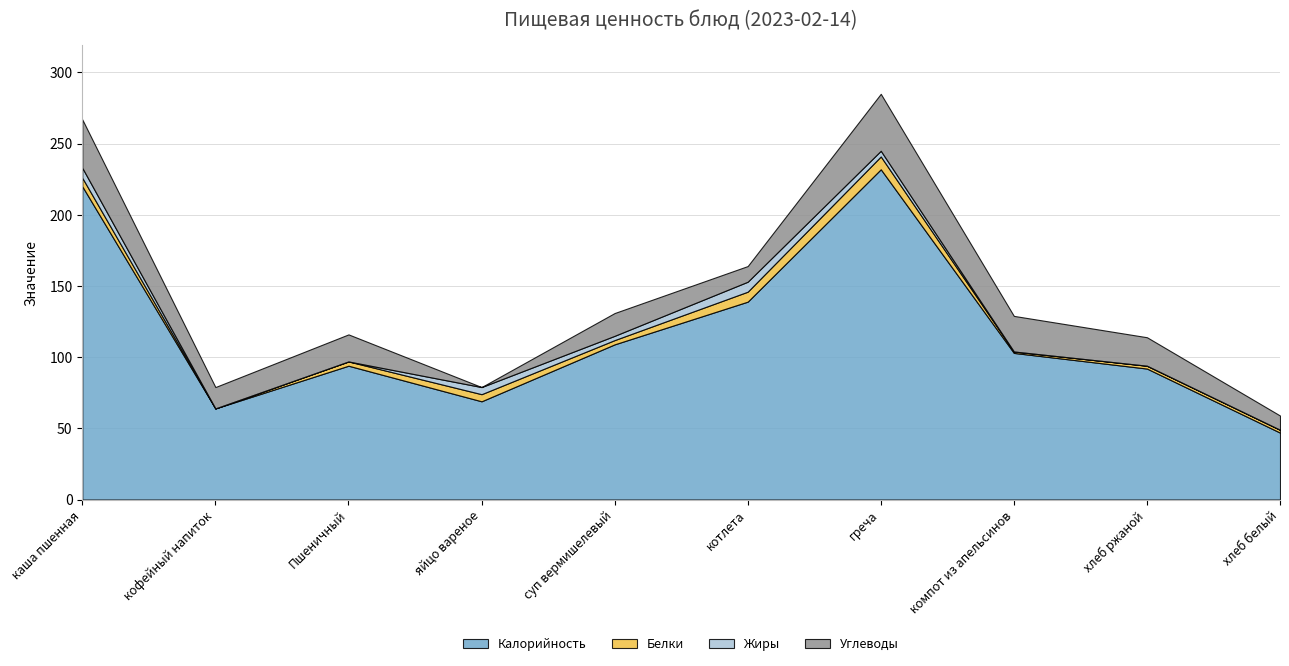

How many positive values does the Жиры series have?

5